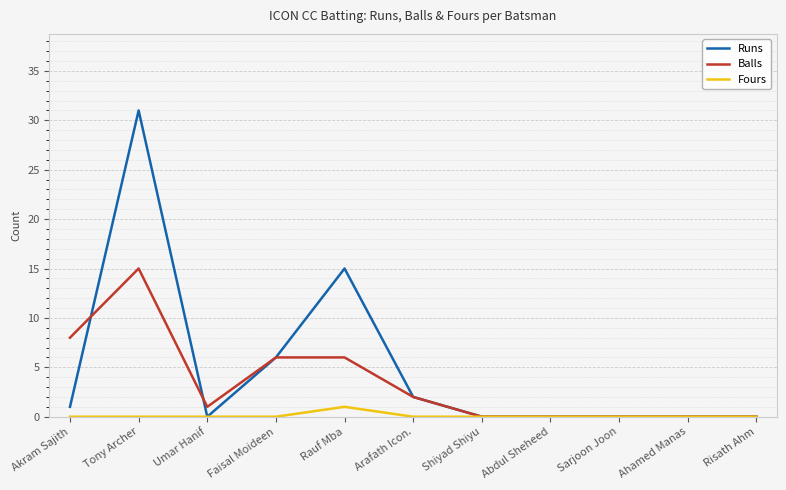

Which series has the widest spread of values?

Runs